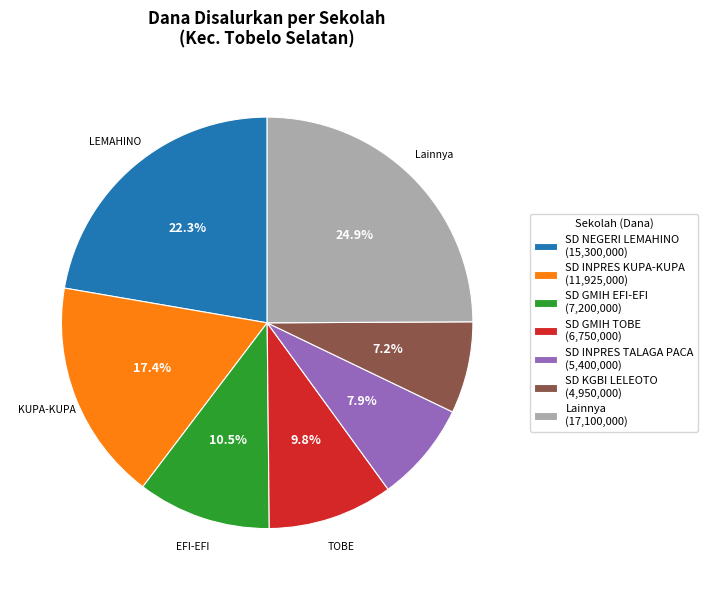

Does any single category account for the majority?

No